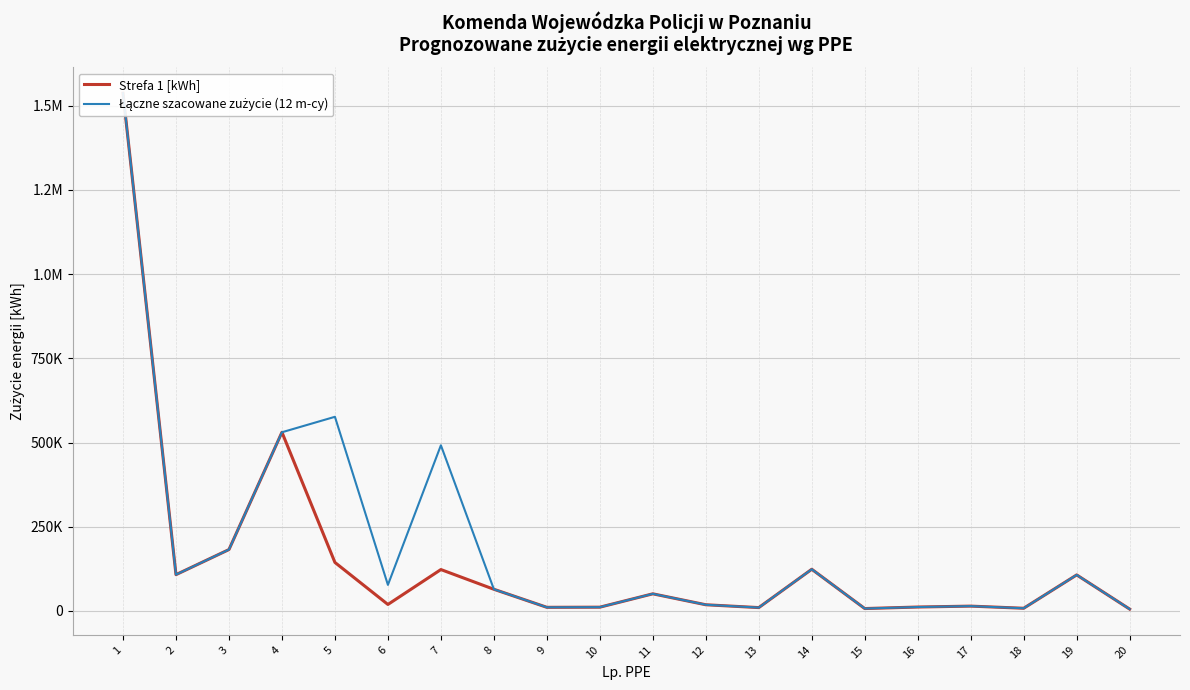

What is the sum of all Strefa 1 [kWh] values?

3088692.5